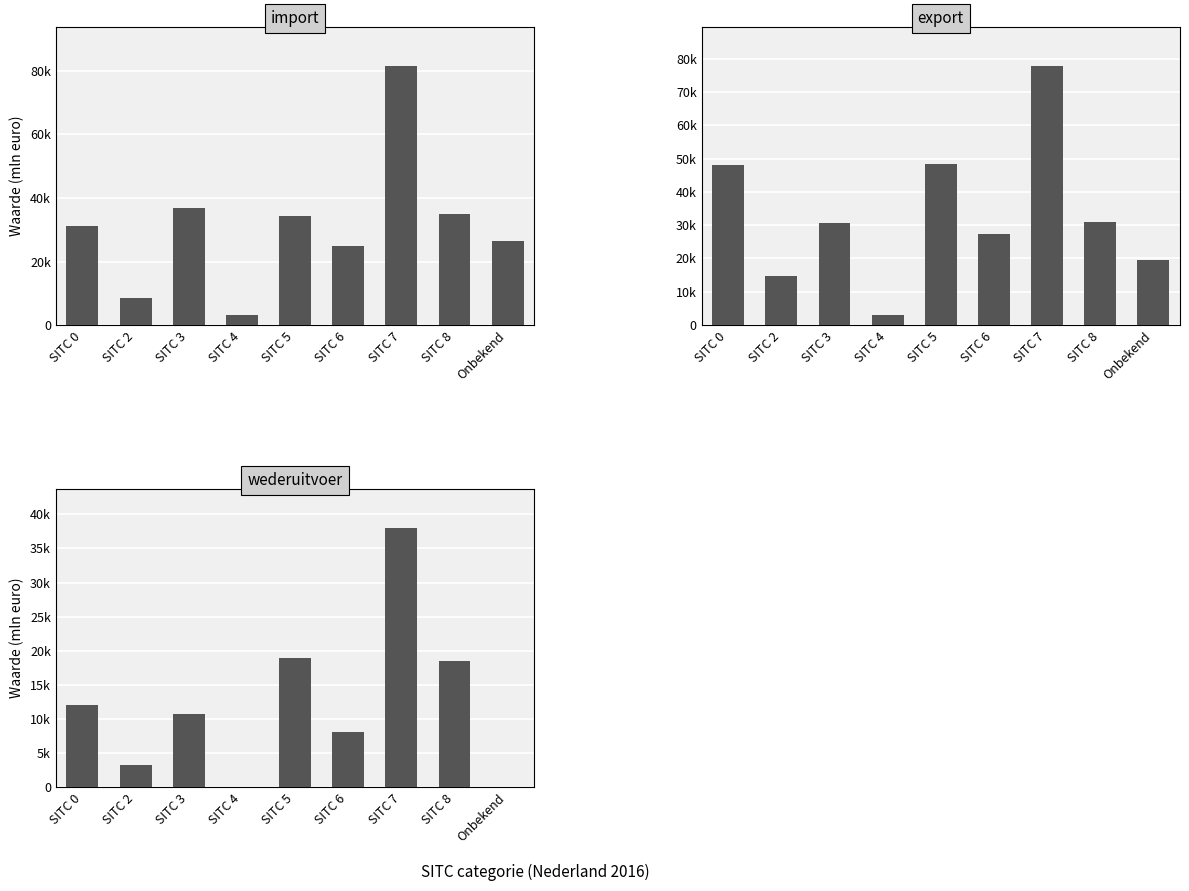

Between SITC 0 and SITC 6, which is larger?

SITC 0